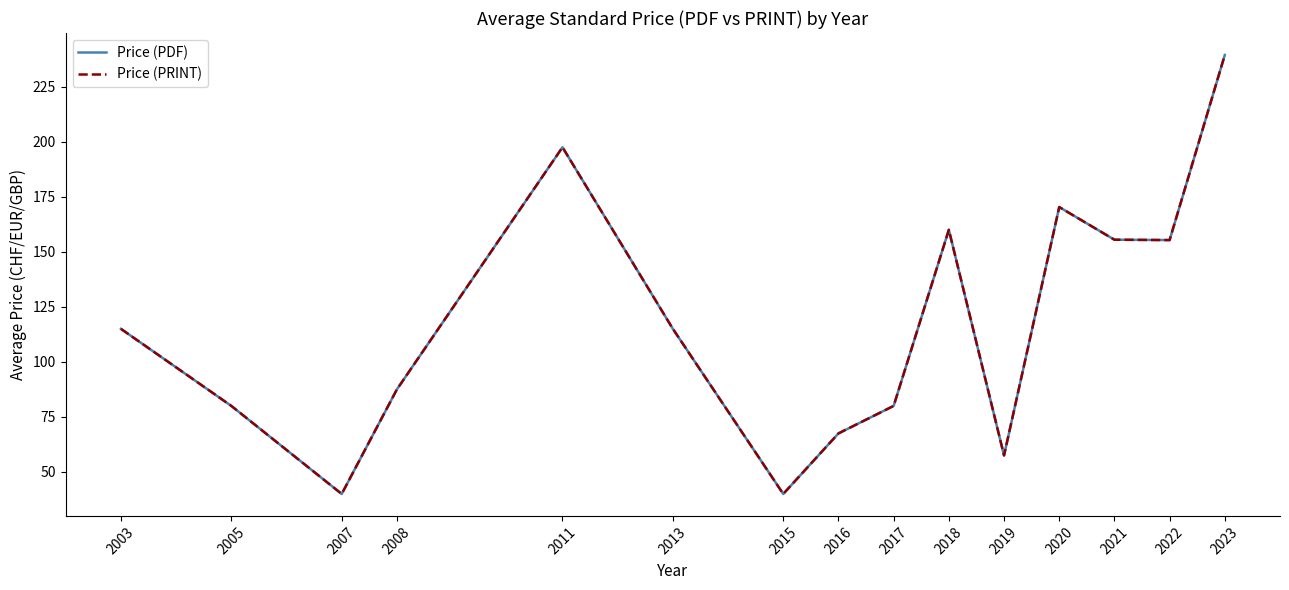

Where is the first local minimum for Price (PDF)?

2007